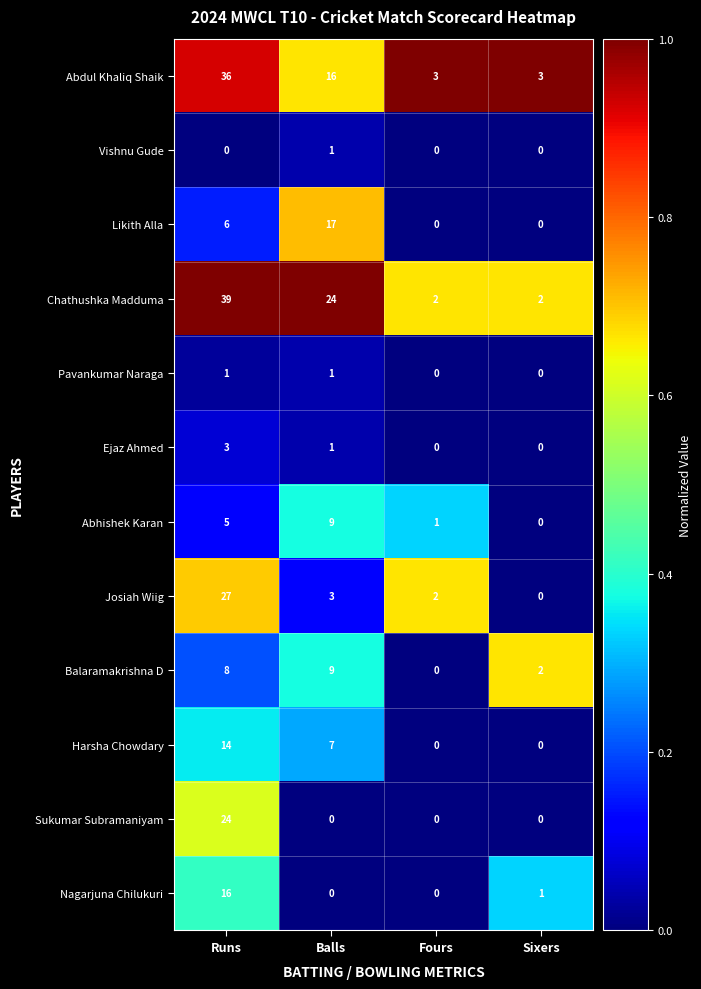

Which series has the largest total across all categories?

Chathushka Madduma